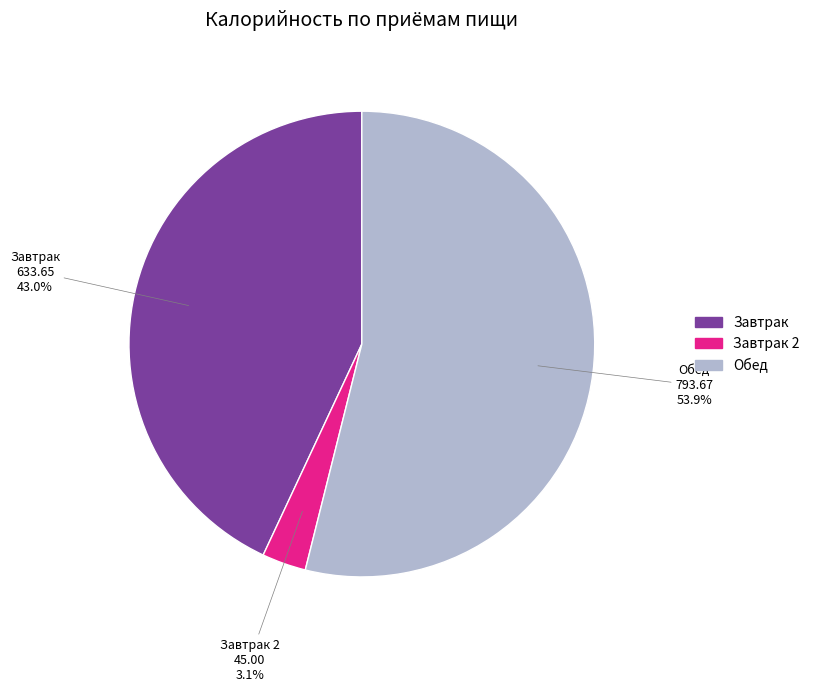

Between Завтрак and Обед, which is larger?

Обед